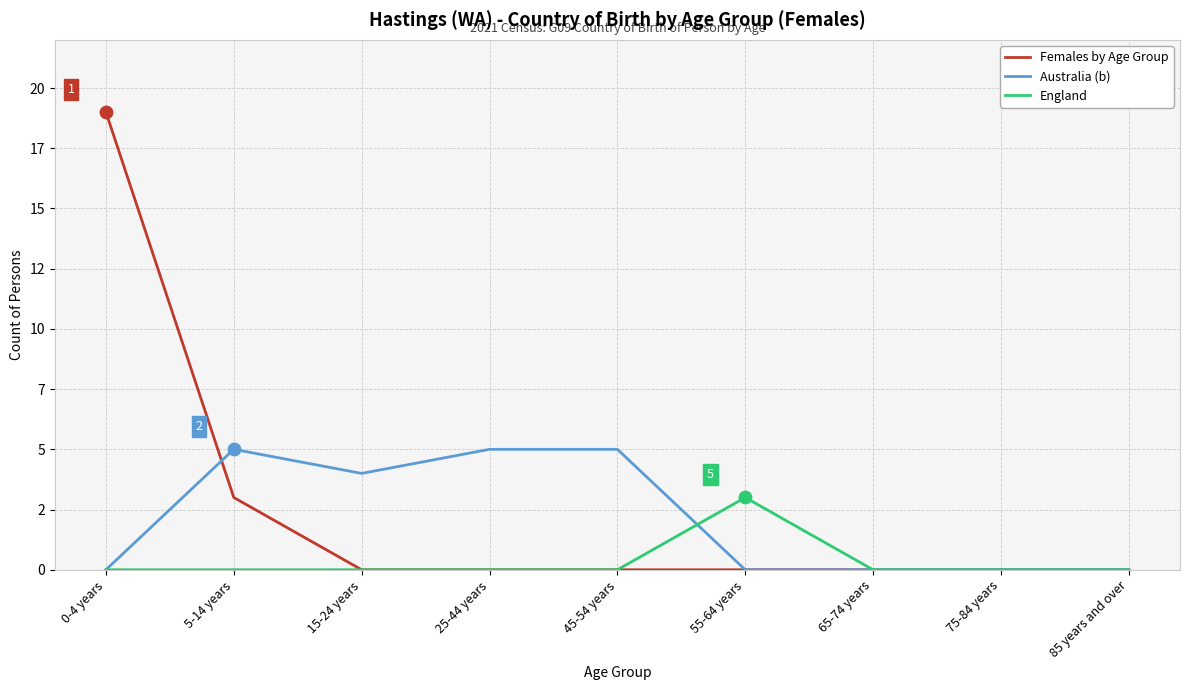

What are all the series names shown in the legend?

Females by Age Group, Australia (b), England